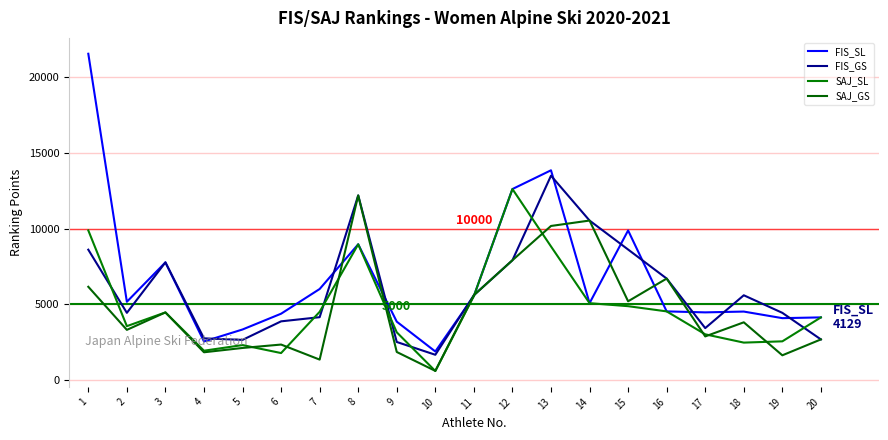

At which label does SAJ_GS first exceed 3804?

1